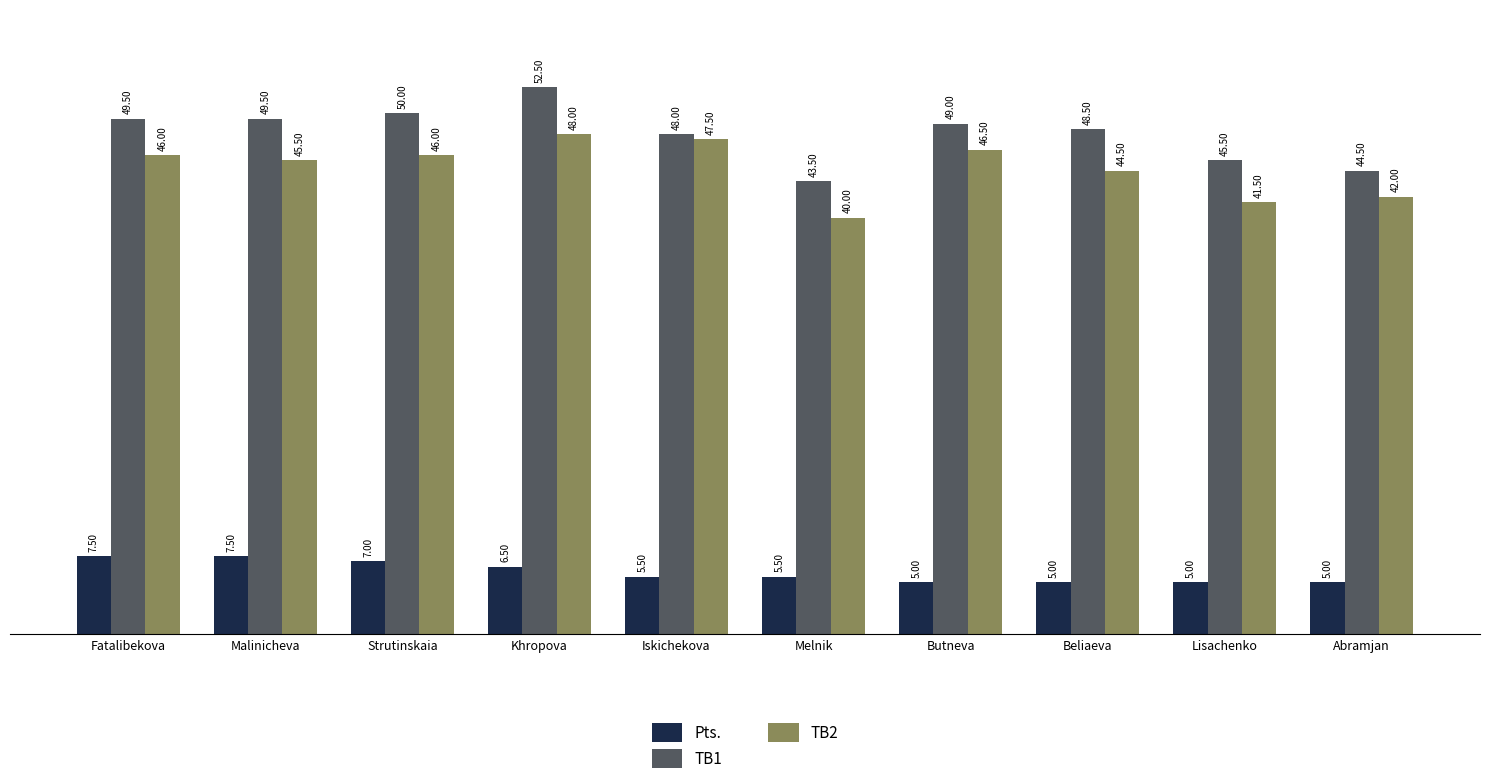

What value does the TB2 series have at Abramjan?

42.0